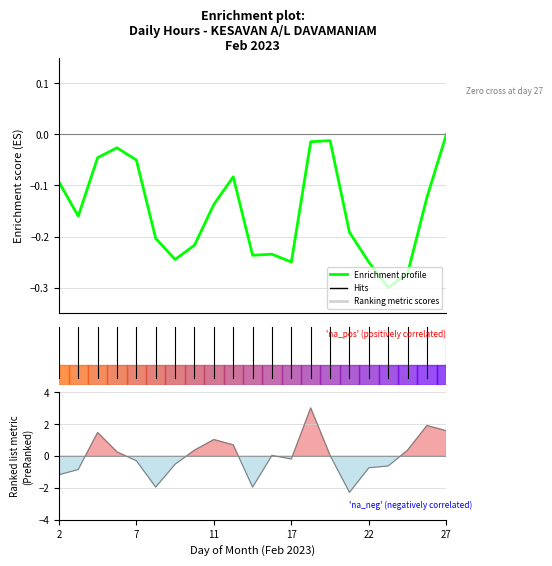

How many lines are shown in the chart?

2